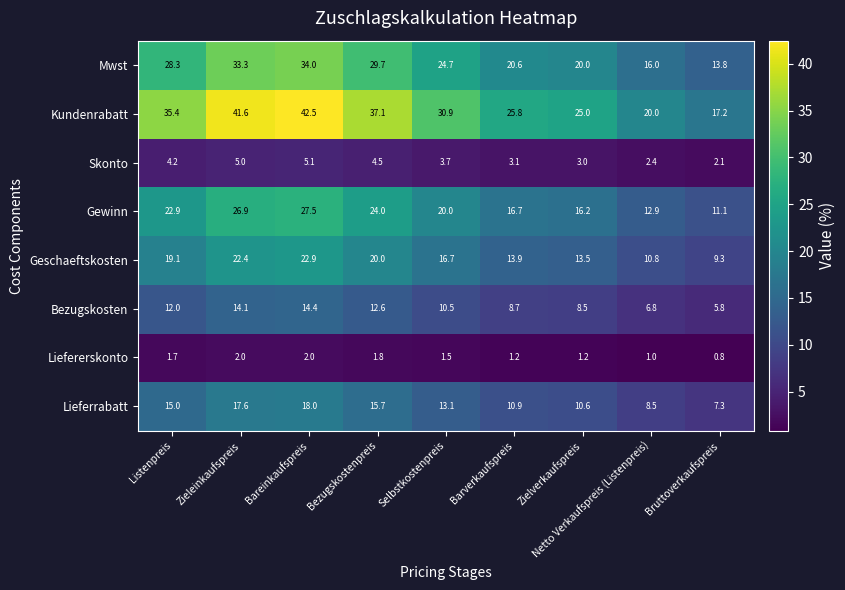

At which category does the chart reach its minimum across all series?

Bruttoverkaufspreis